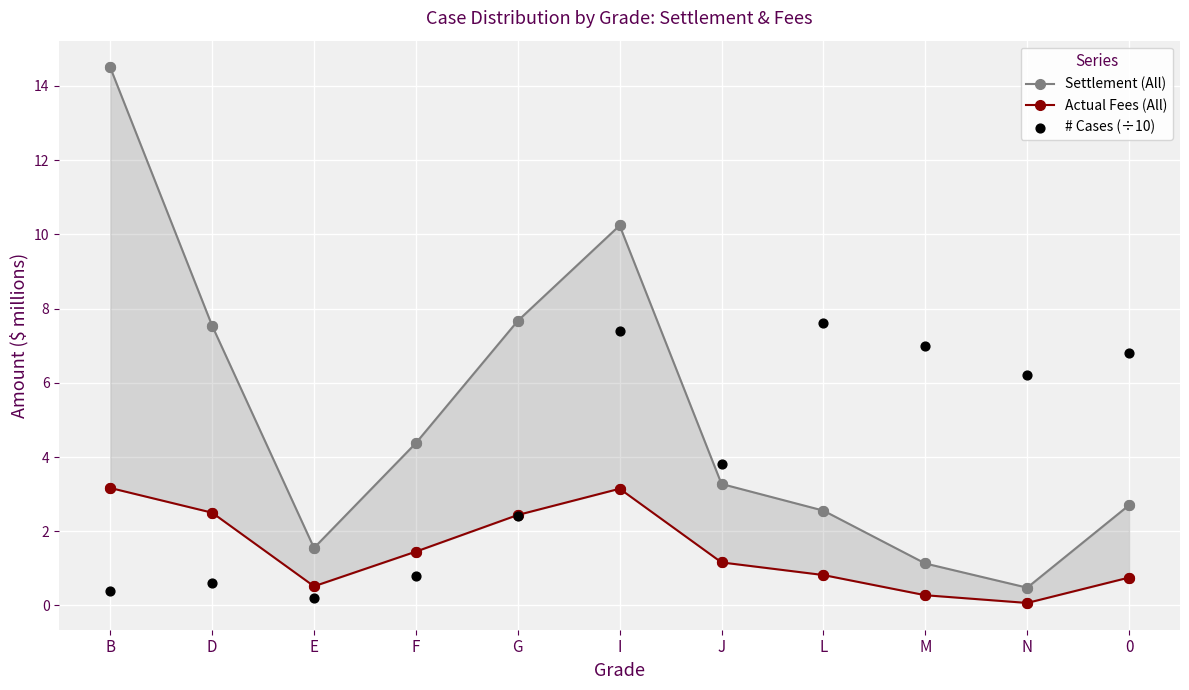

Is the value of Actual Fees (All) at G greater than the value of Settlement (All) at 0?

No